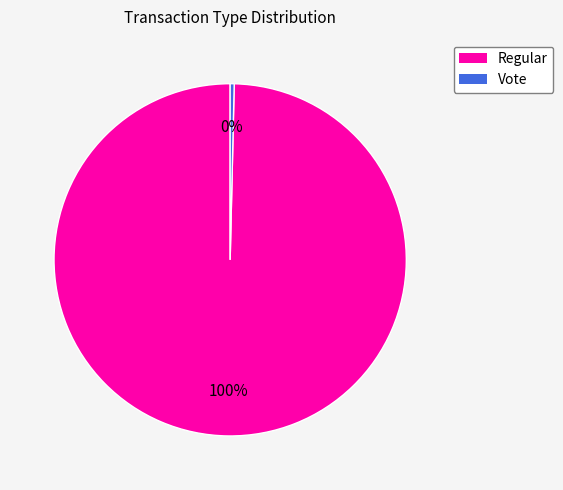

Which slice represents more than half of the pie?

Regular